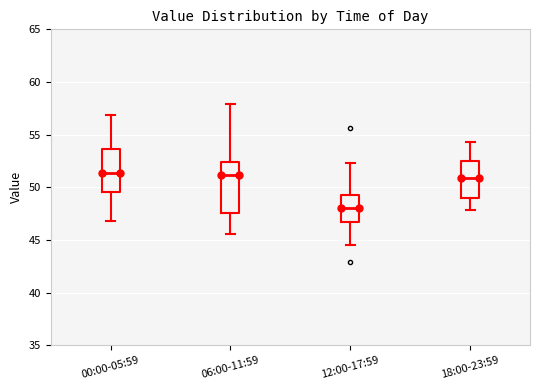

Which box has the lowest median line?

12:00-17:59